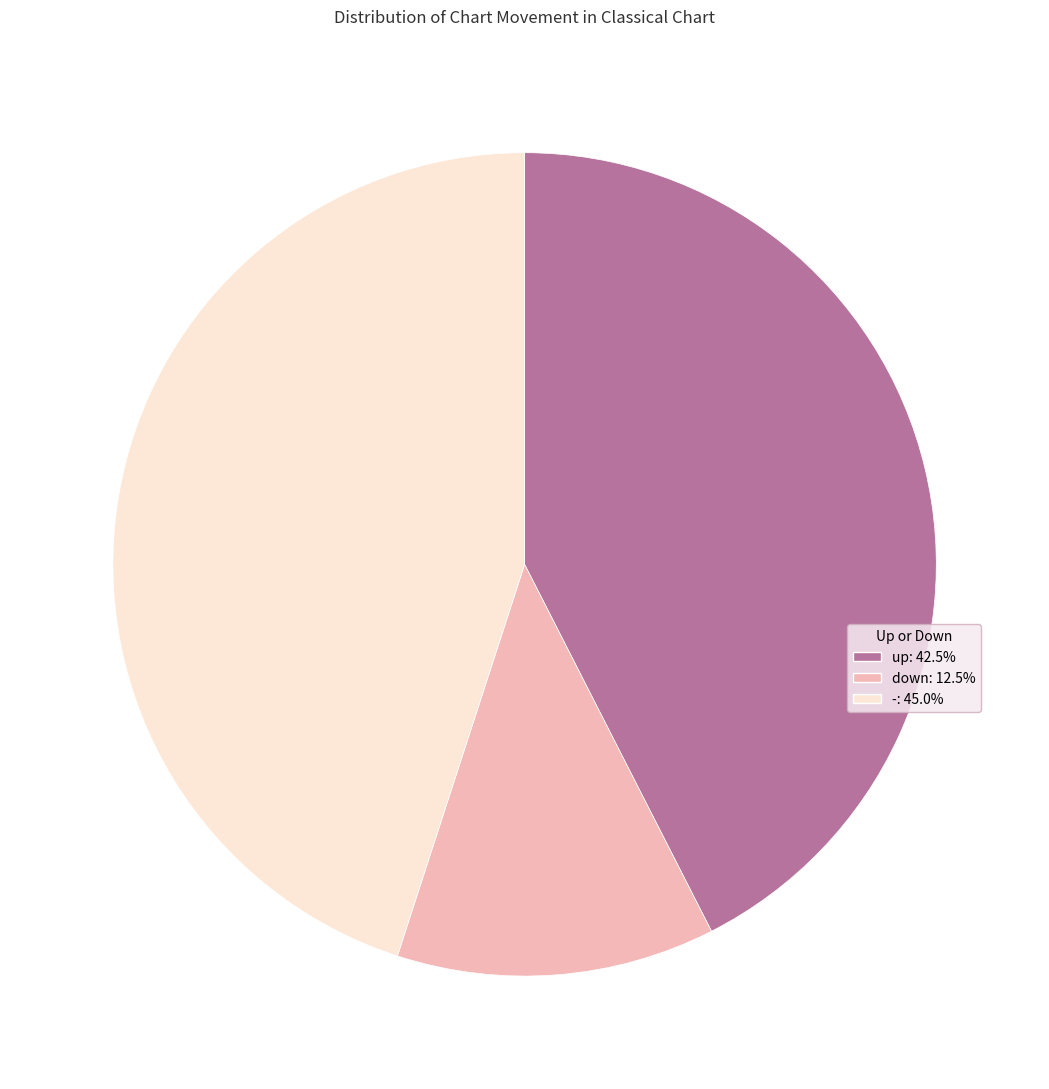

Does any single category account for the majority?

No